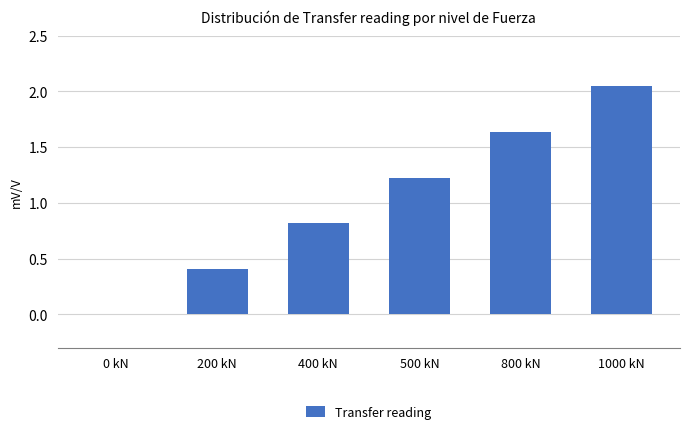

Count the number of data series in this chart.

1